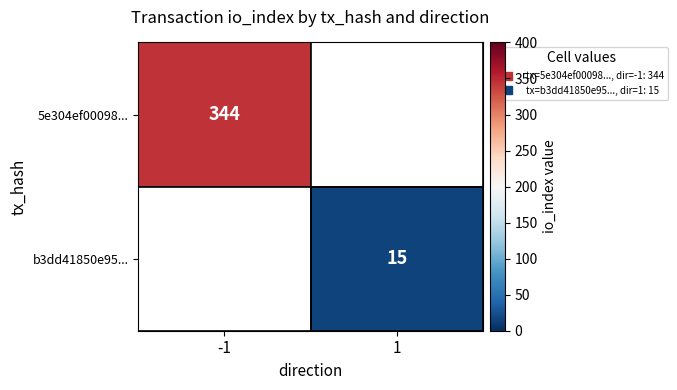

Where is 5e304ef00098... nearest to the value 344?

-1